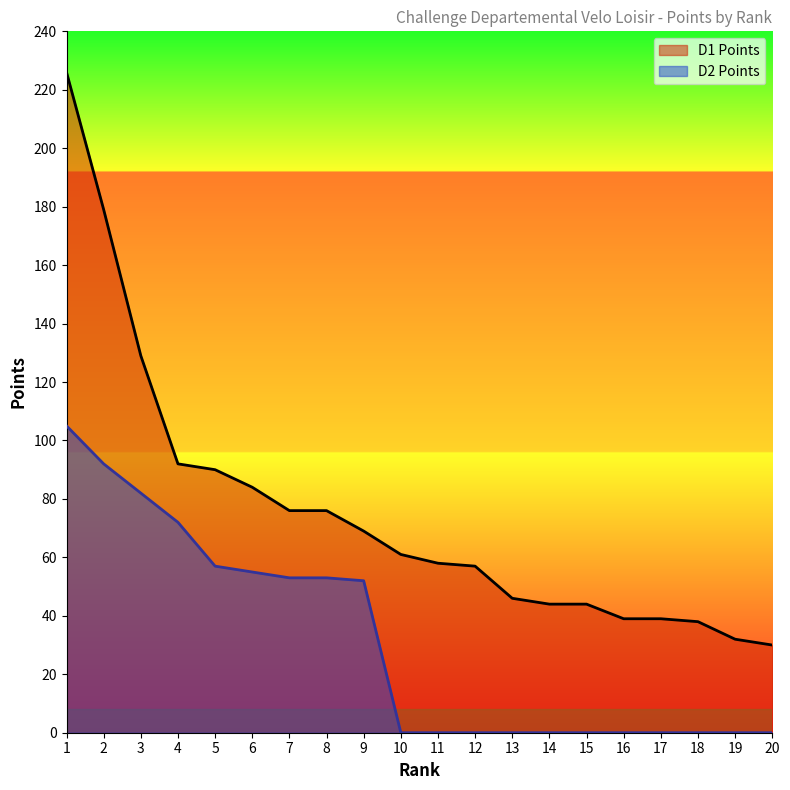

Is it true that D2 Points equals -67 at 10?

False